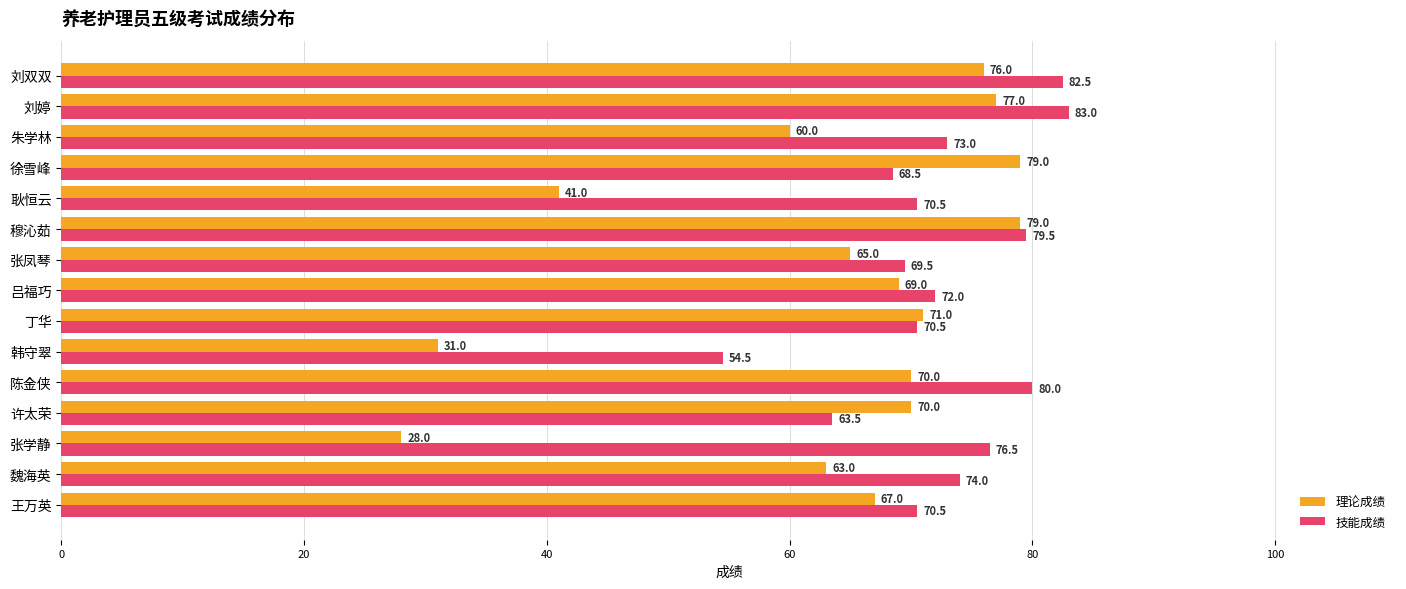

What is the sum of all 技能成绩 values?

1088.0